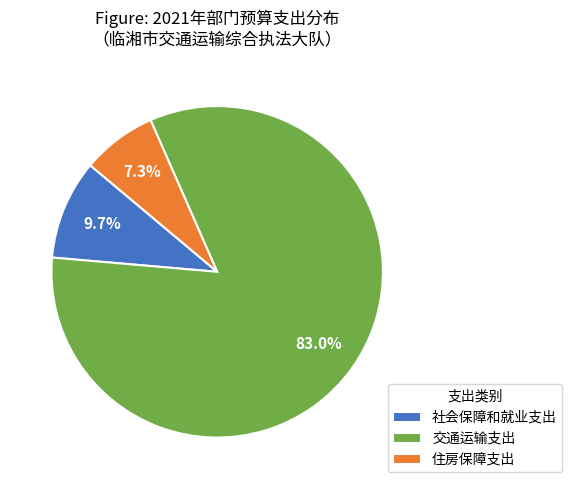

Is there any slice that represents more than half of the pie?

Yes